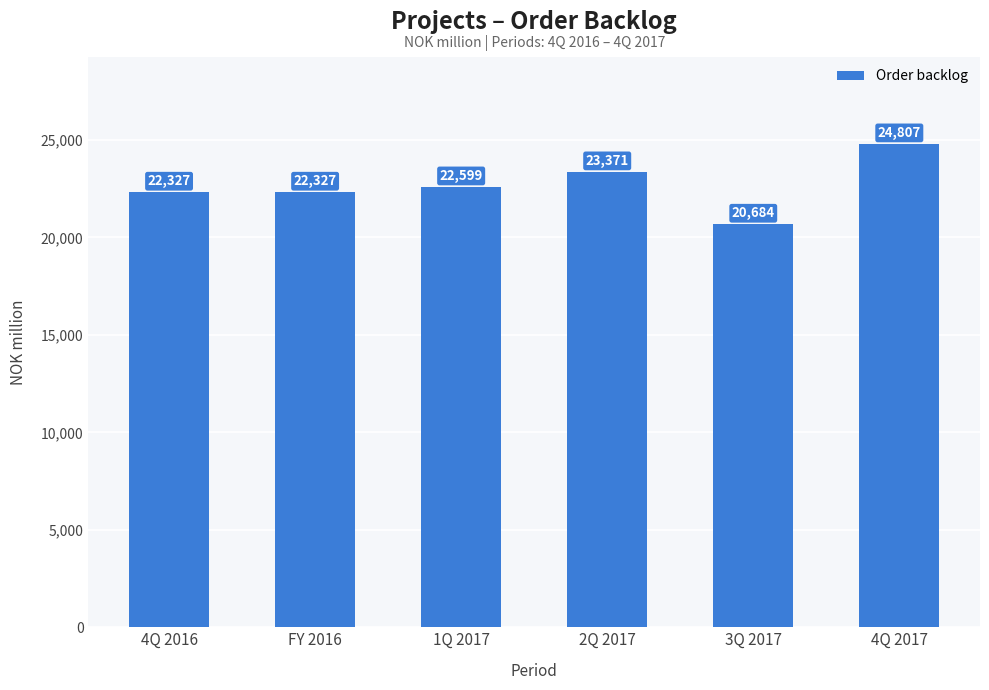

Count the number of data series in this chart.

1